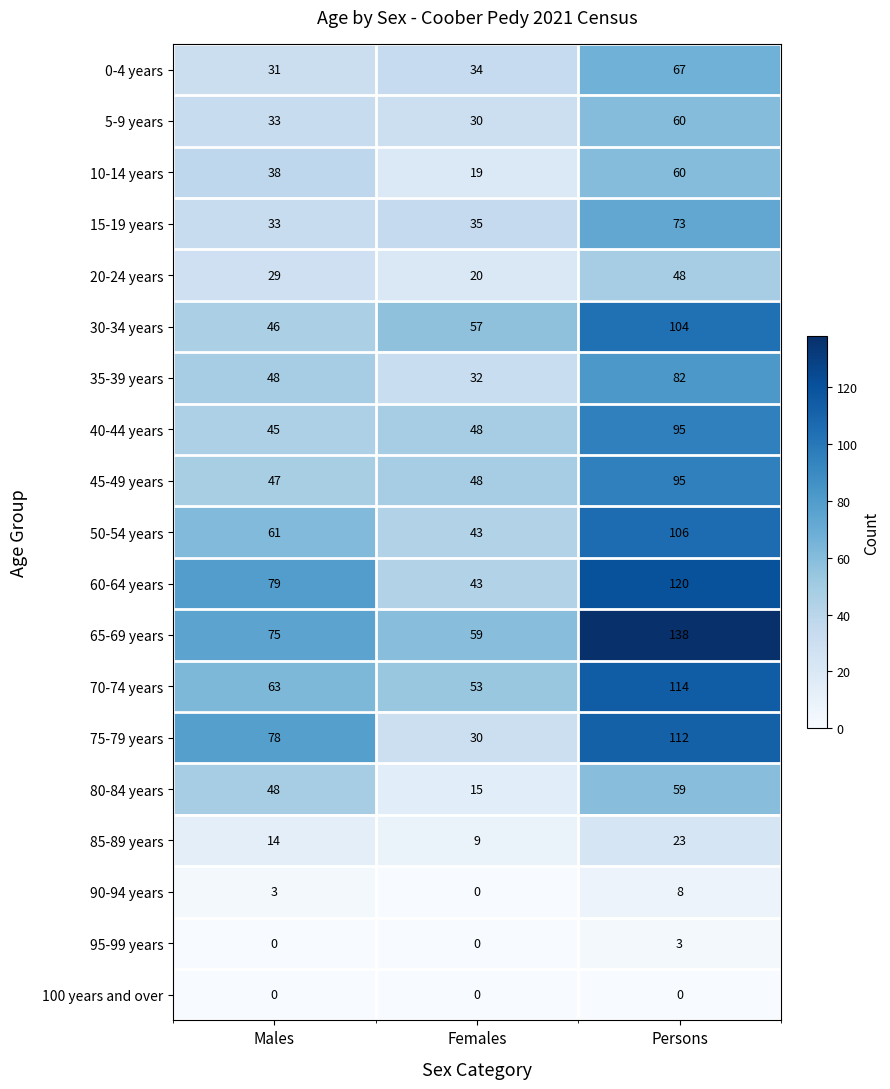

How many data points in 45-49 years are less than 48?

1